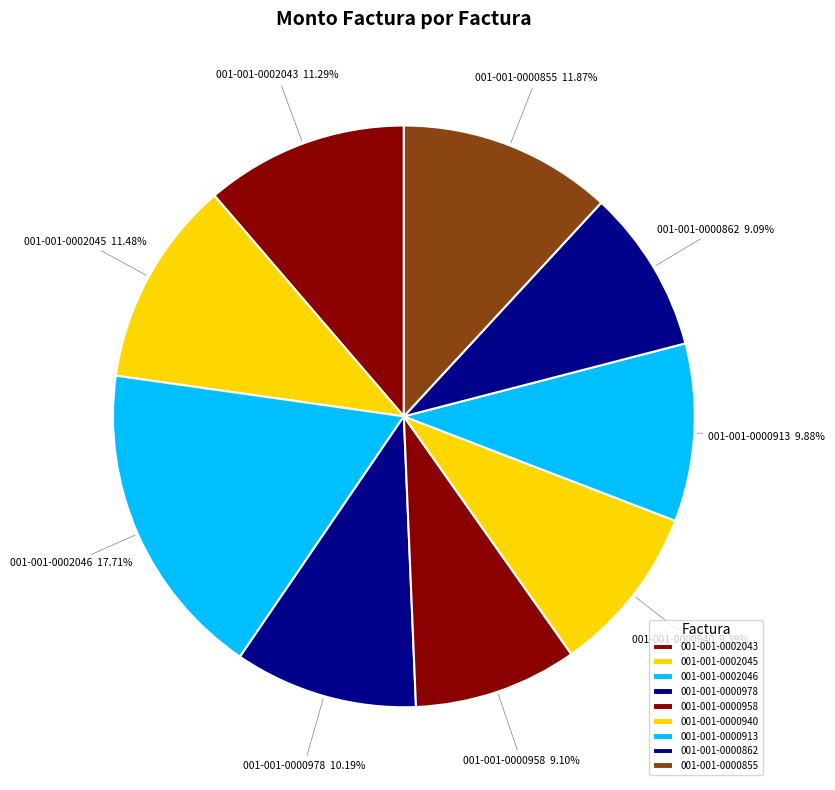

How many segments does this pie chart have?

9